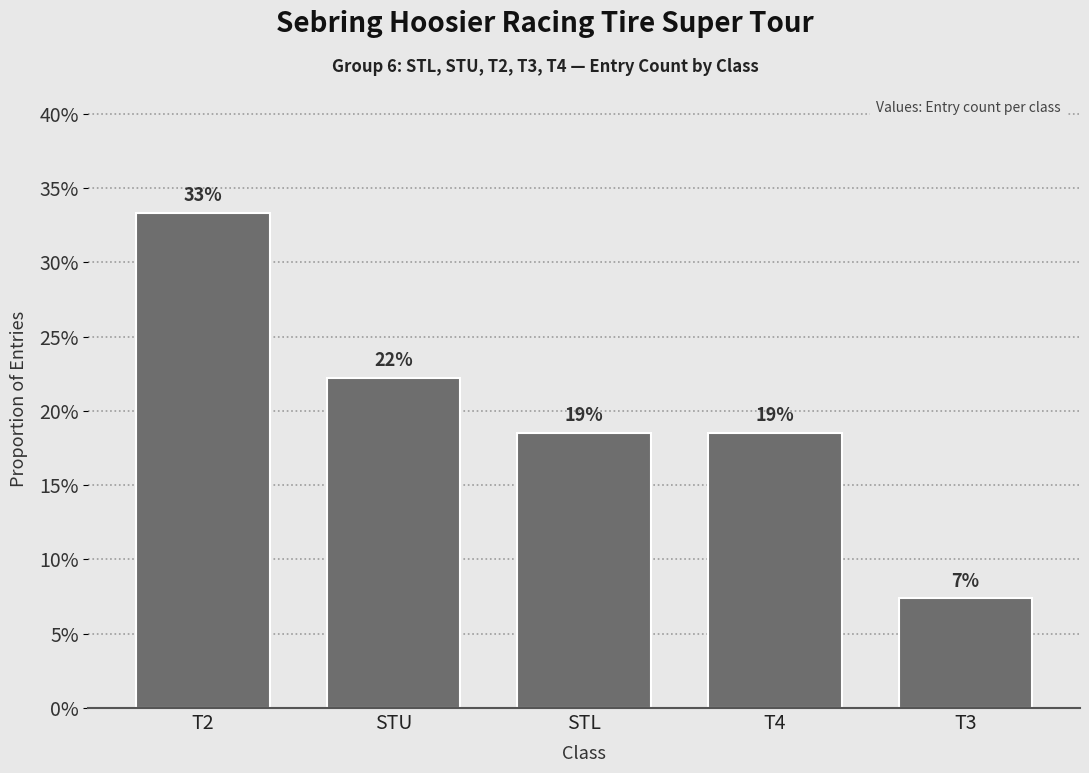

How many values are between 0 and 1?

5